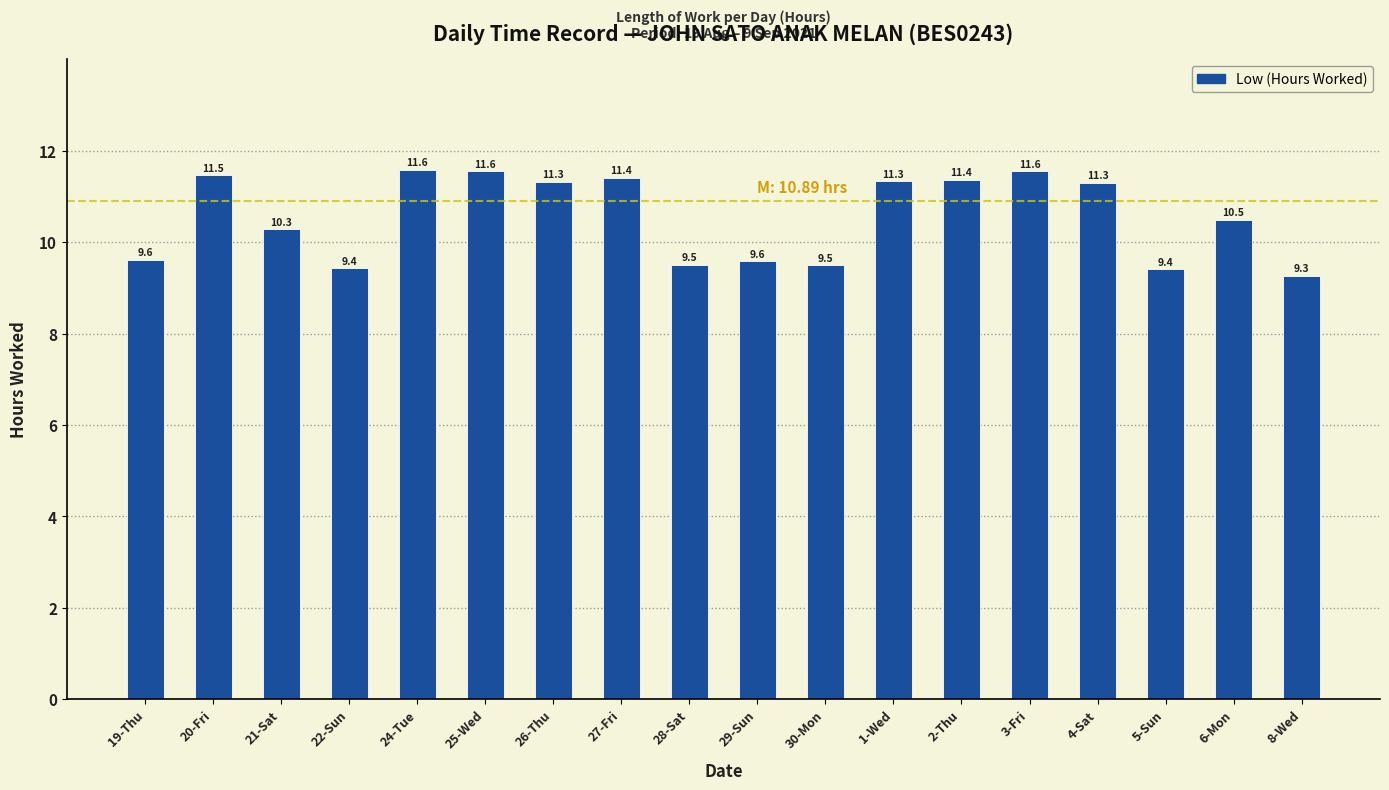

What is the change in value from 26-Thu to 28-Sat?

-1.8